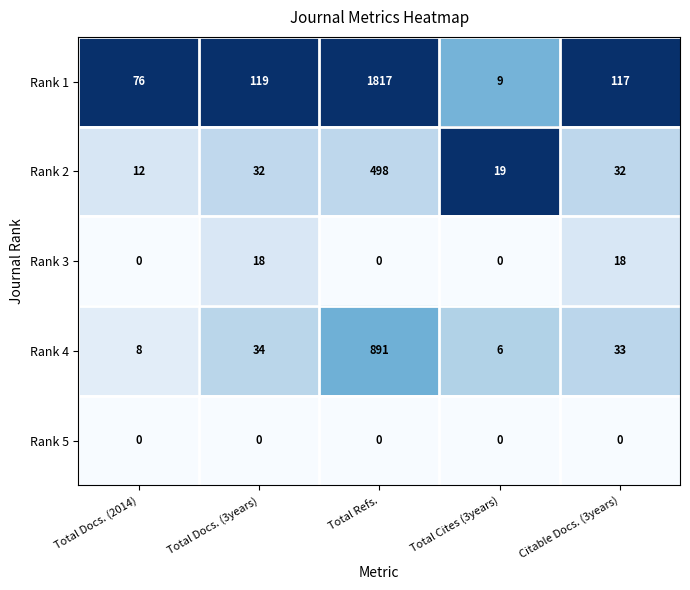

At which label does Rank 1 first exceed 117?

Total Docs. (3years)